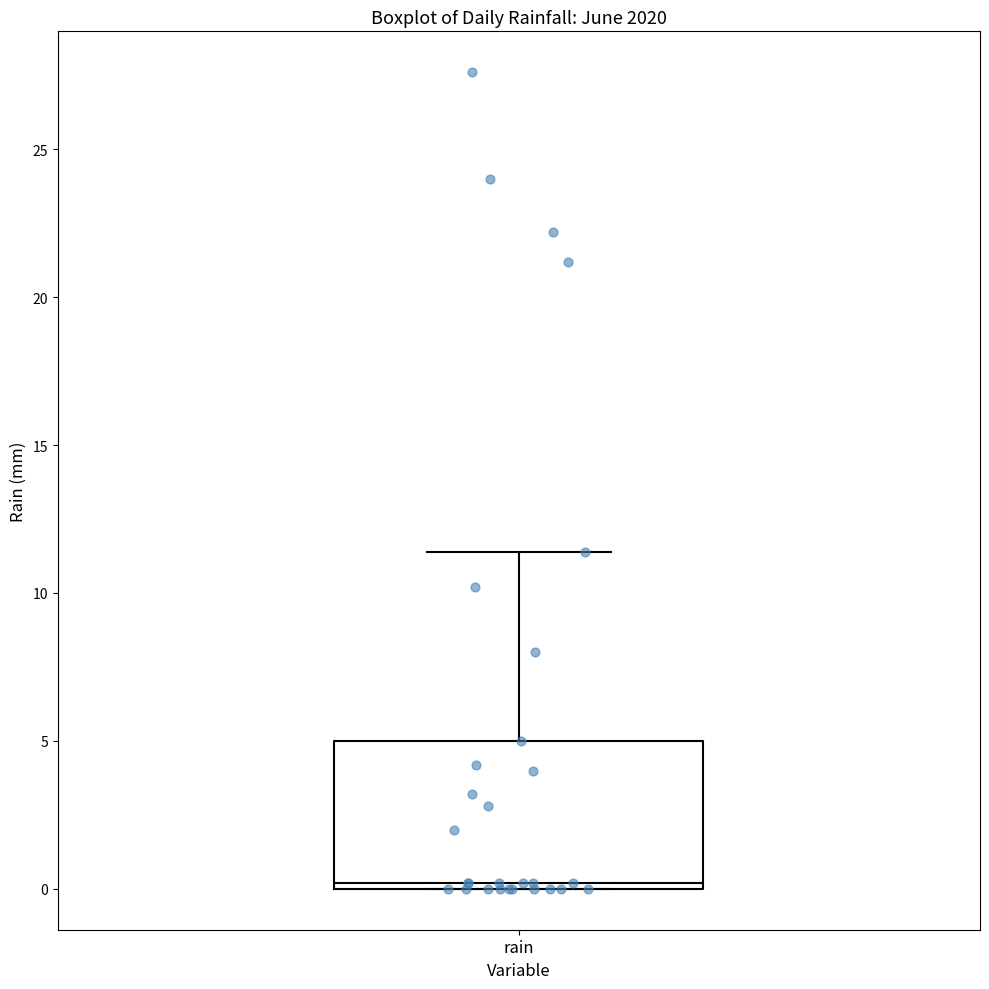

Where is the lower edge of the box for rain on the y-axis? The values are not printed on the chart, so give them approximately, as read against the axis.

0.0